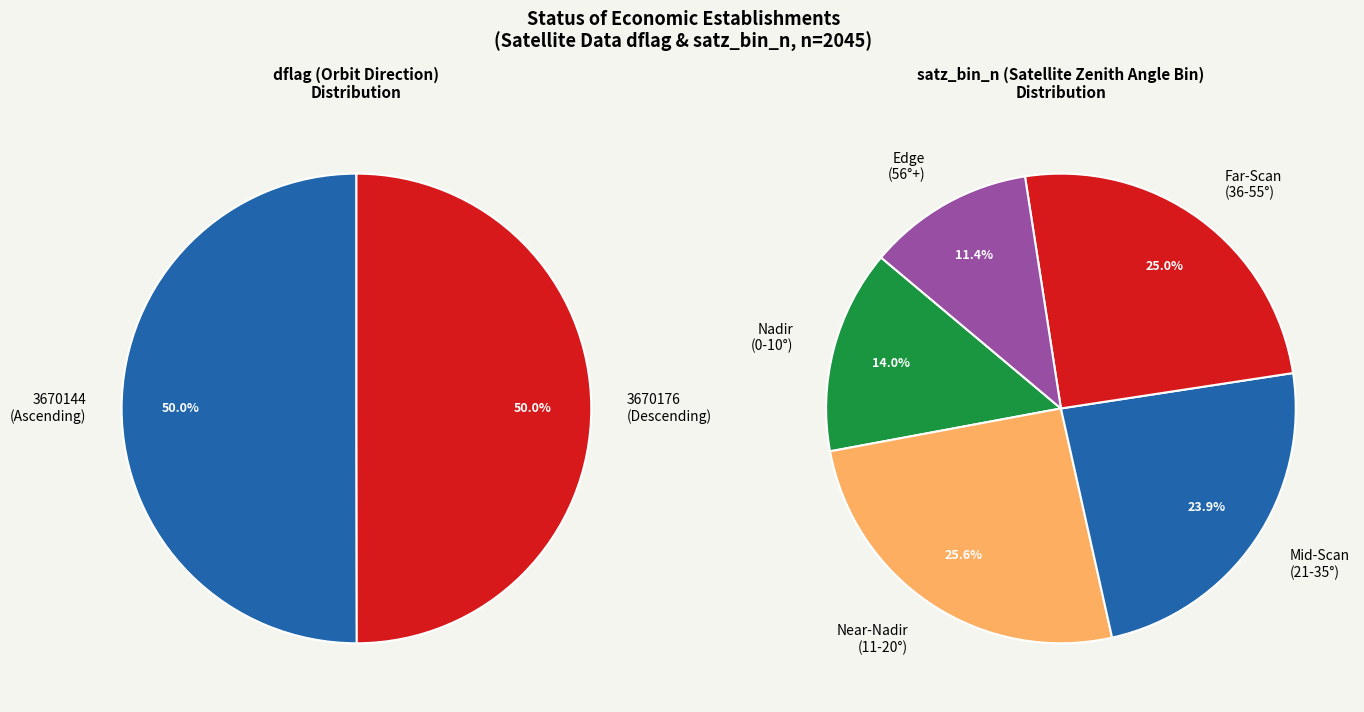

True or false: 3866755 accounts for 14% of the total.

False